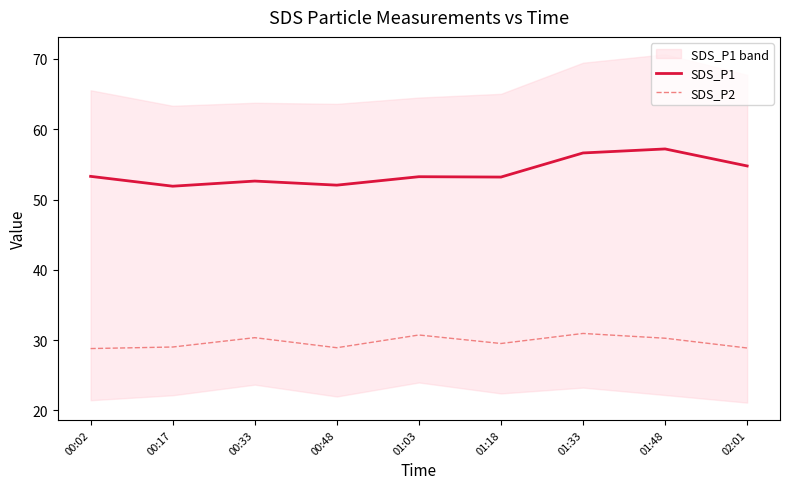

How many lines are shown in the chart?

2